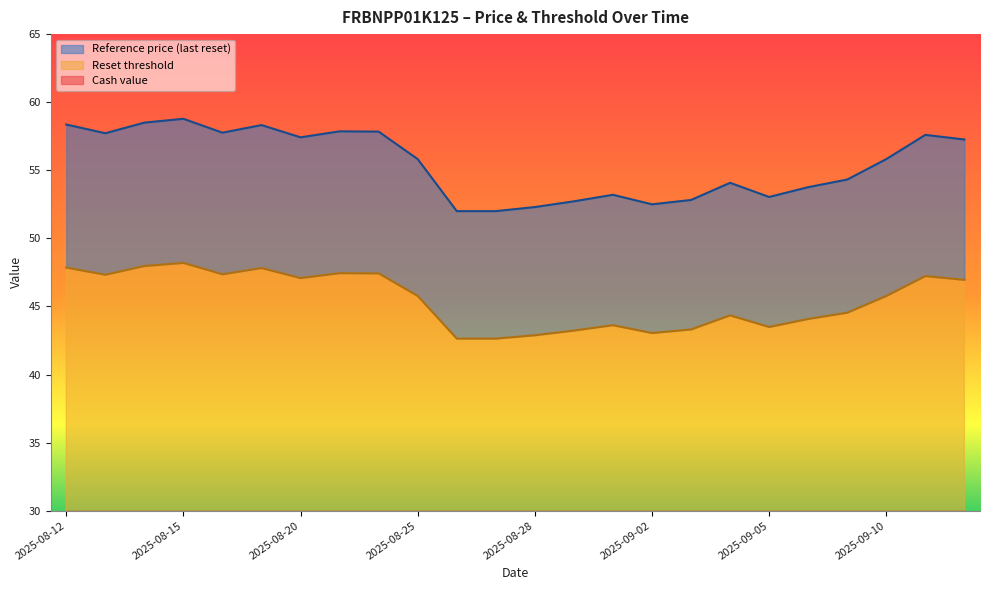

Reading left to right, extract all data points from this chart.

Reference price (last reset): 2025-08-12=58.4	2025-08-13=57.7	2025-08-14=58.5	2025-08-15=58.8	2025-08-18=57.8	2025-08-19=58.3	2025-08-20=57.4	2025-08-21=57.9	2025-08-22=57.8	2025-08-25=55.8	2025-08-26=52.0	2025-08-27=52.0	2025-08-28=52.3	2025-08-29=52.7	2025-09-01=53.2	2025-09-02=52.5	2025-09-03=52.8	2025-09-04=54.1	2025-09-05=53.0	2025-09-08=53.8	2025-09-09=54.3	2025-09-10=55.8	2025-09-11=57.6	2025-09-12=57.3
Reset threshold: 2025-08-12=47.9	2025-08-13=47.3	2025-08-14=48.0	2025-08-15=48.2	2025-08-18=47.4	2025-08-19=47.8	2025-08-20=47.1	2025-08-21=47.4	2025-08-22=47.4	2025-08-25=45.8	2025-08-26=42.6	2025-08-27=42.6	2025-08-28=42.9	2025-08-29=43.2	2025-09-01=43.6	2025-09-02=43.0	2025-09-03=43.3	2025-09-04=44.3	2025-09-05=43.5	2025-09-08=44.1	2025-09-09=44.5	2025-09-10=45.8	2025-09-11=47.2	2025-09-12=47.0
Cash value: 2025-08-12=5.0	2025-08-13=4.8	2025-08-14=5.1	2025-08-15=5.2	2025-08-18=4.7	2025-08-19=5.0	2025-08-20=4.6	2025-08-21=4.8	2025-08-22=4.8	2025-08-25=3.9	2025-08-26=2.6	2025-08-27=2.6	2025-08-28=2.6	2025-08-29=2.8	2025-09-01=2.9	2025-09-02=2.7	2025-09-03=2.8	2025-09-04=3.1	2025-09-05=2.8	2025-09-08=3.0	2025-09-09=3.1	2025-09-10=3.6	2025-09-11=4.1	2025-09-12=4.0